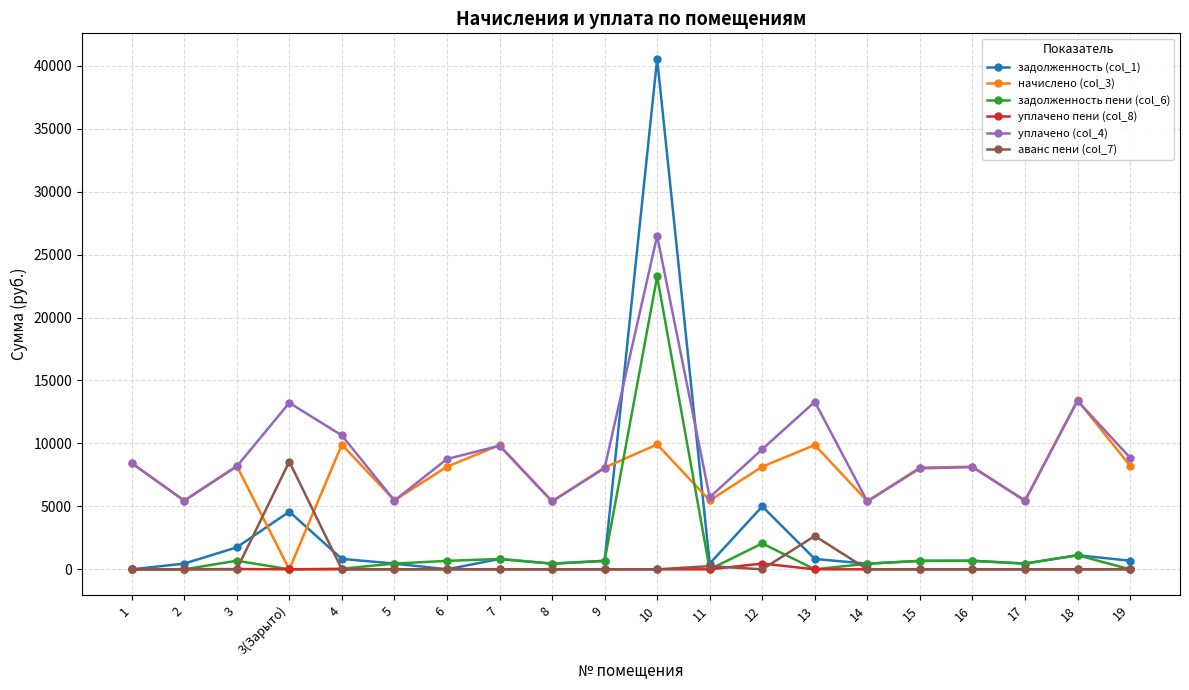

Between 7 and 10, which series saw the biggest shift?

задолженность (col_1)